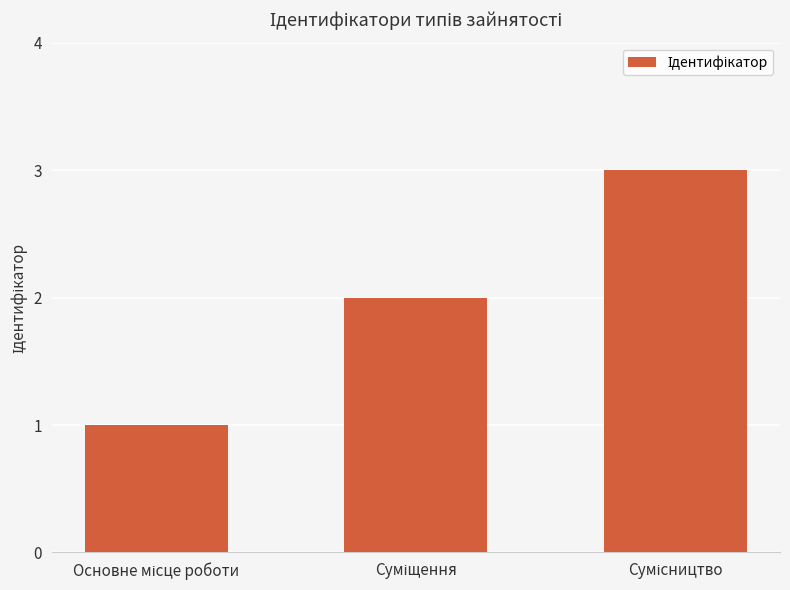

What is the greatest value displayed?

3